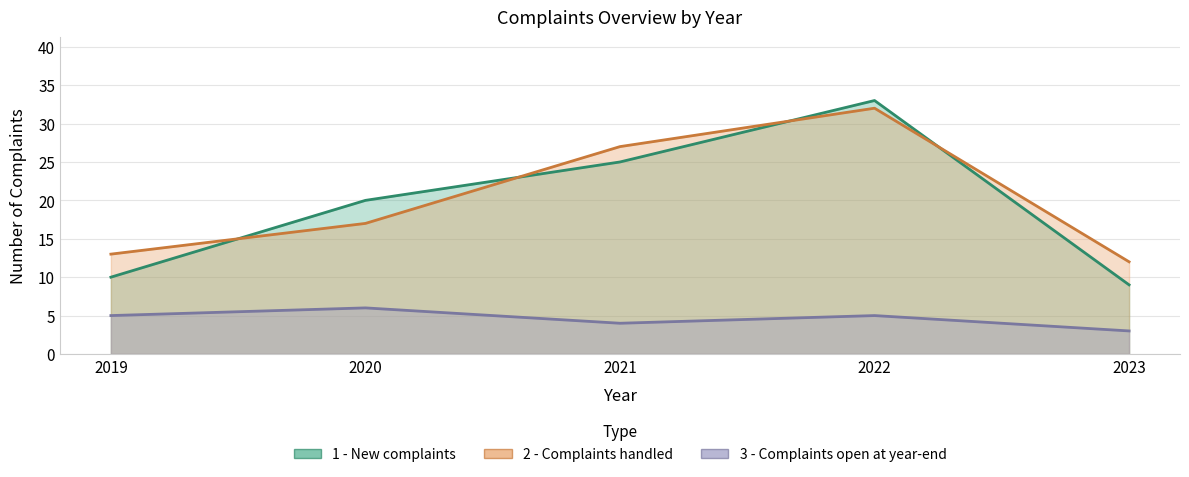

Where is the first local maximum for 3 - Complaints open at year-end?

2020